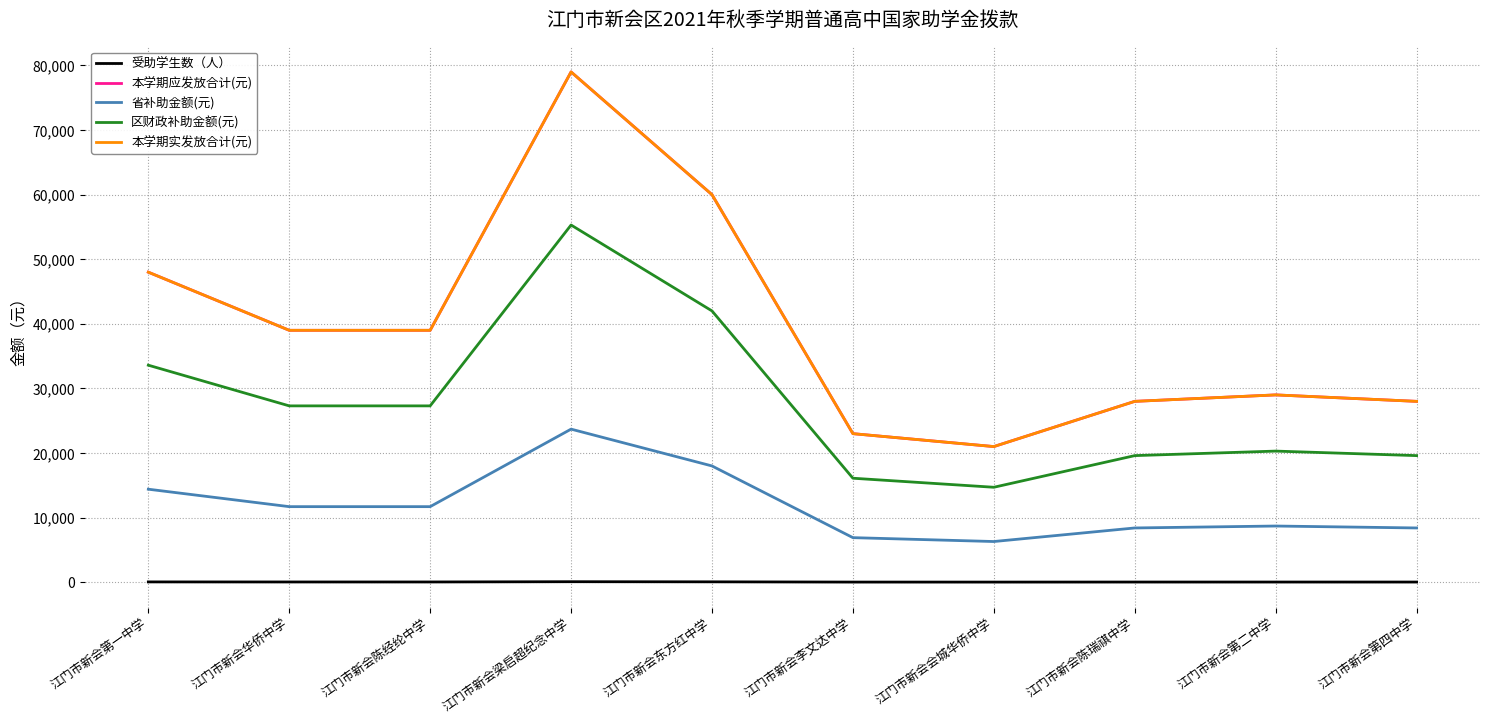

What is the approximate value of 省补助金额(元) at 江门市新会华侨中学, to the nearest 50?

11700